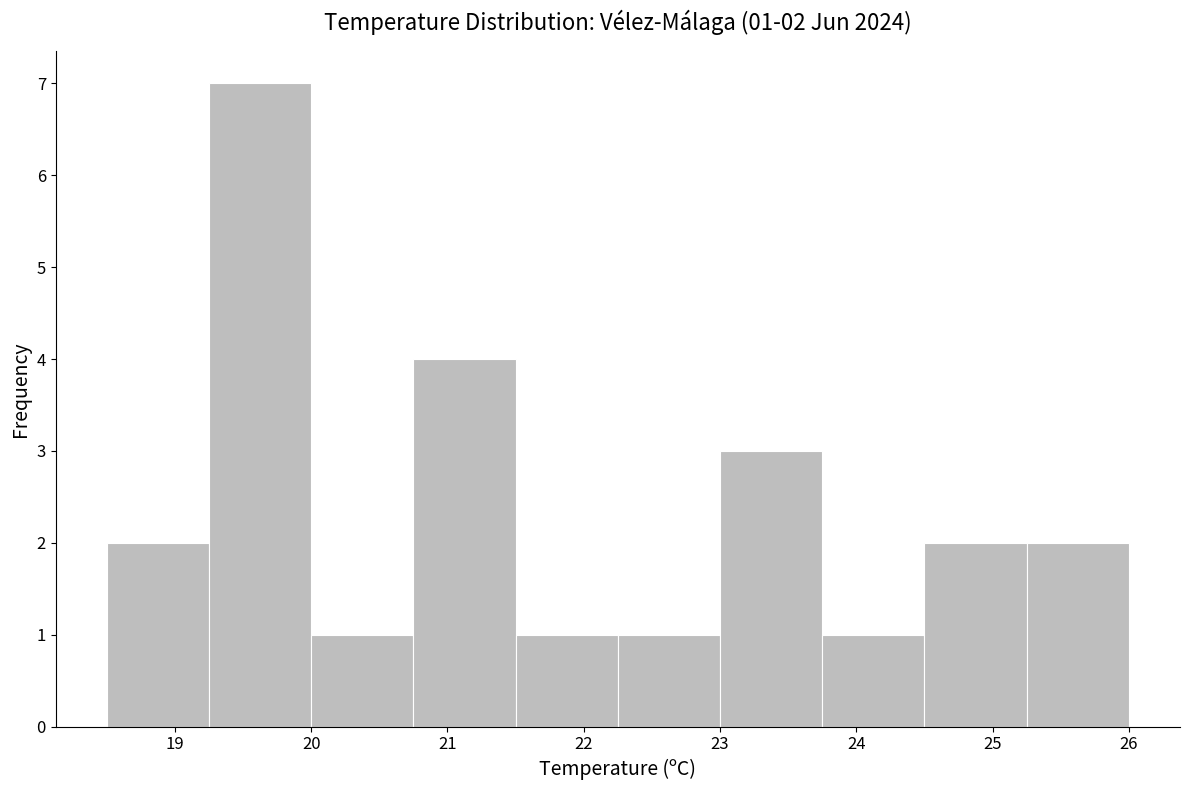

Over which range of the x-axis is the bar tallest?

19.25 to 20.00